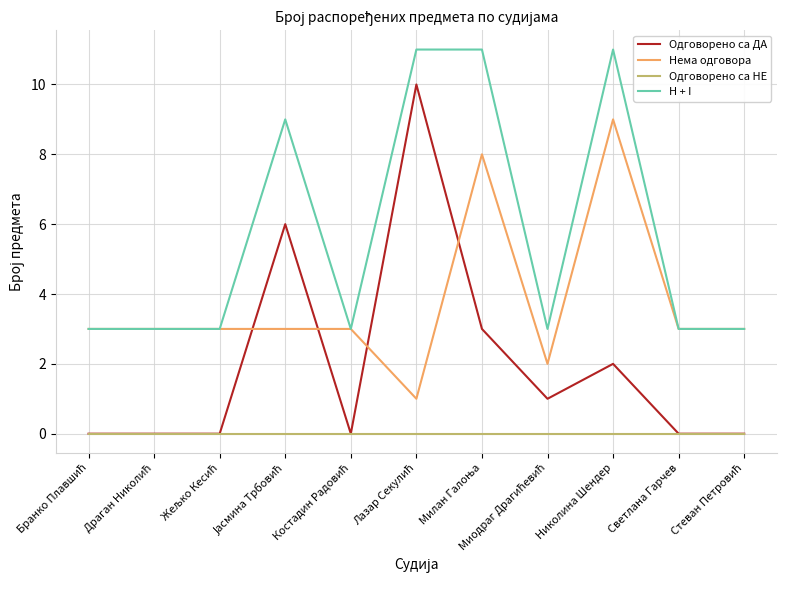

What is the lowest value of the H + I series?

3